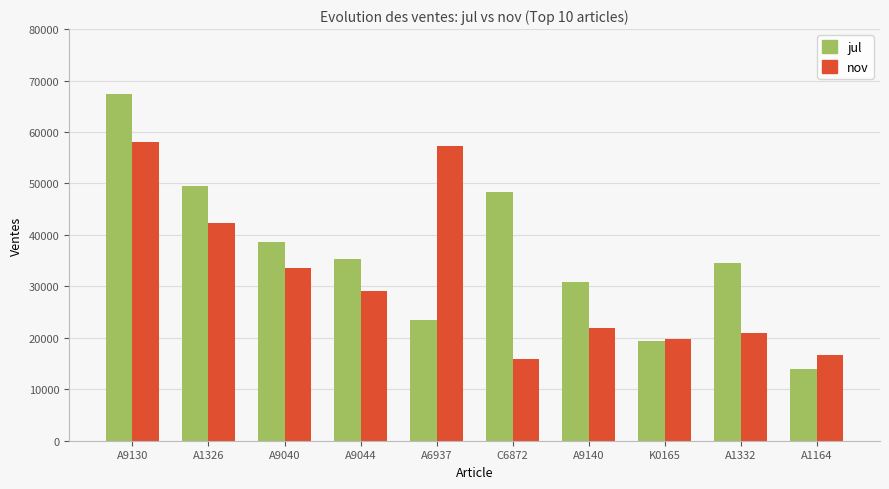

How many bars are there in total?

20